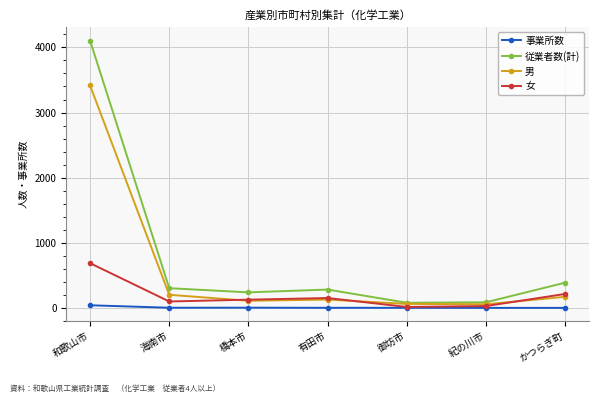

Which category has the highest value in the 男 series?

和歌山市